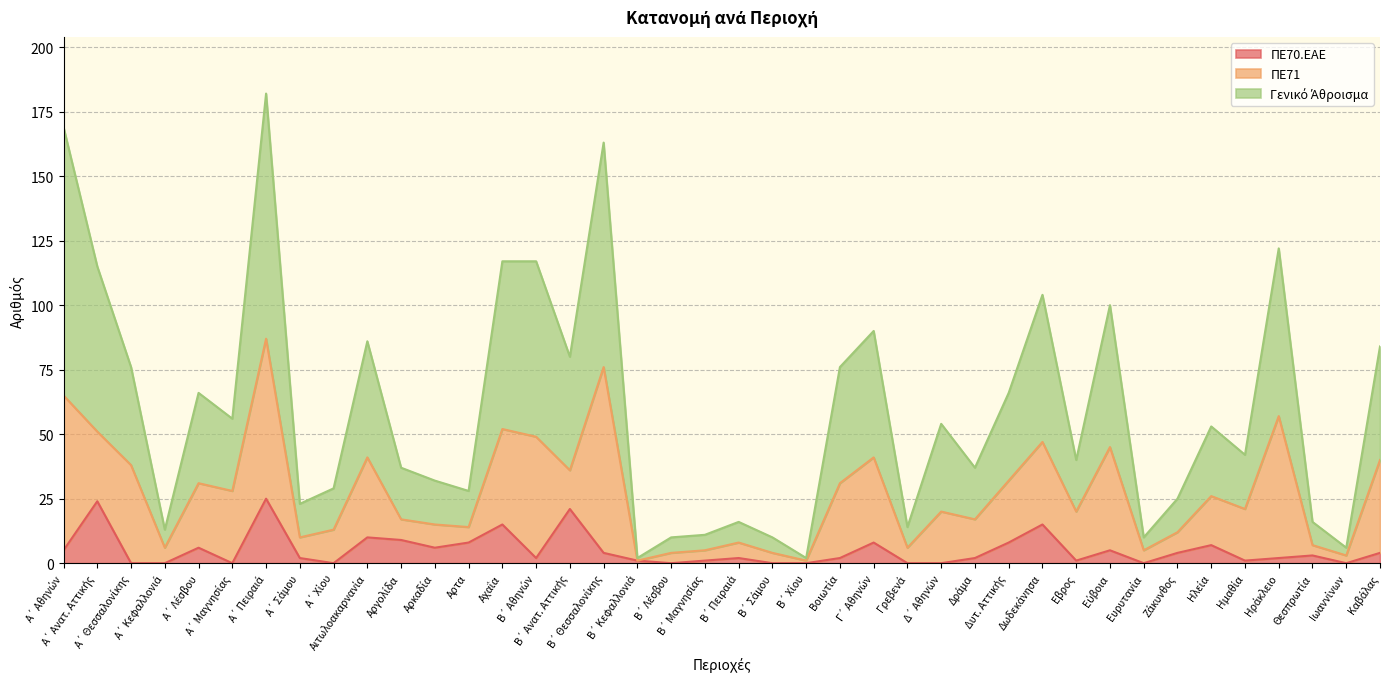

What is the greatest value displayed?

182